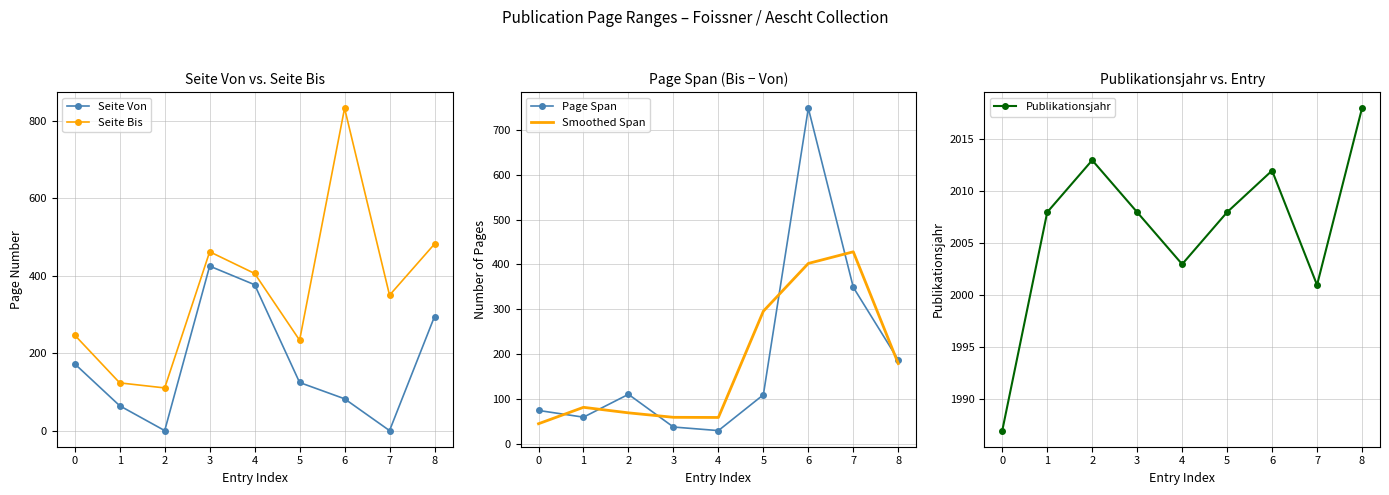

True or false: Seite Von and Publikationsjahr intersect in this chart.

False